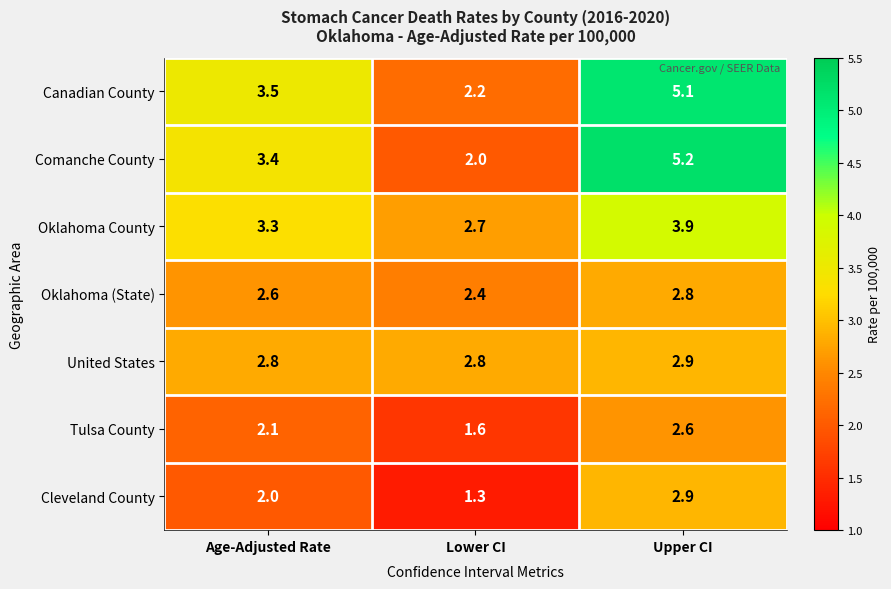

At which label is Canadian County closest to 3?

Age-Adjusted Rate